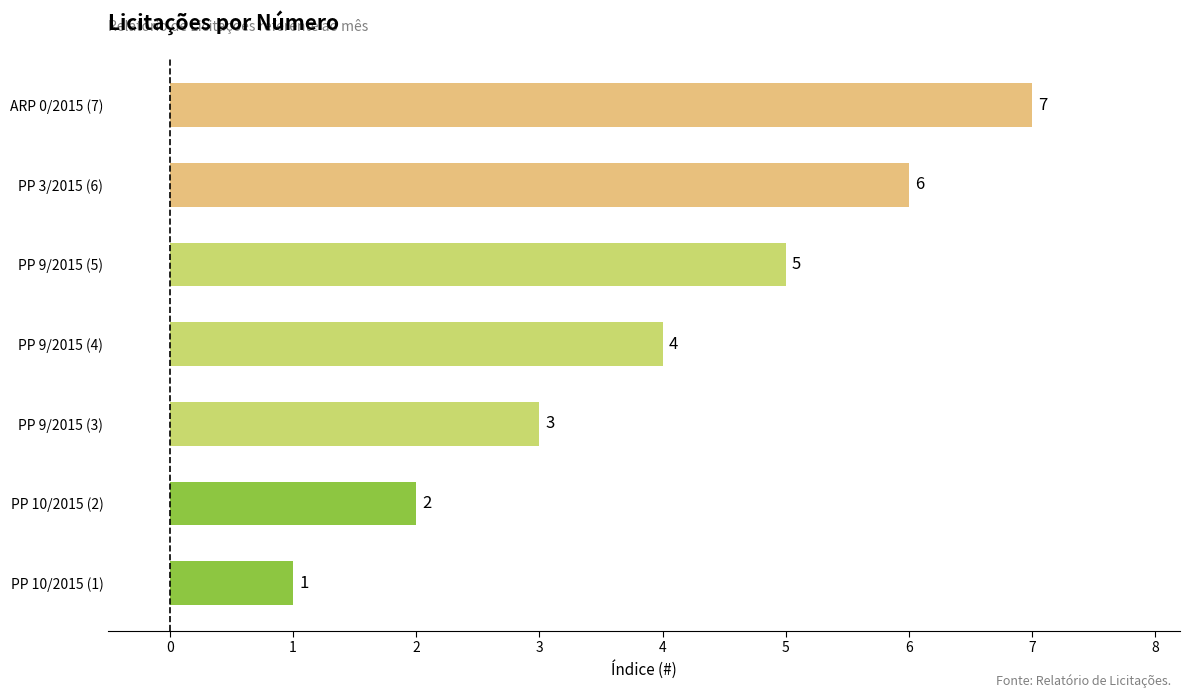

What is the difference between the maximum and second lowest values?

5